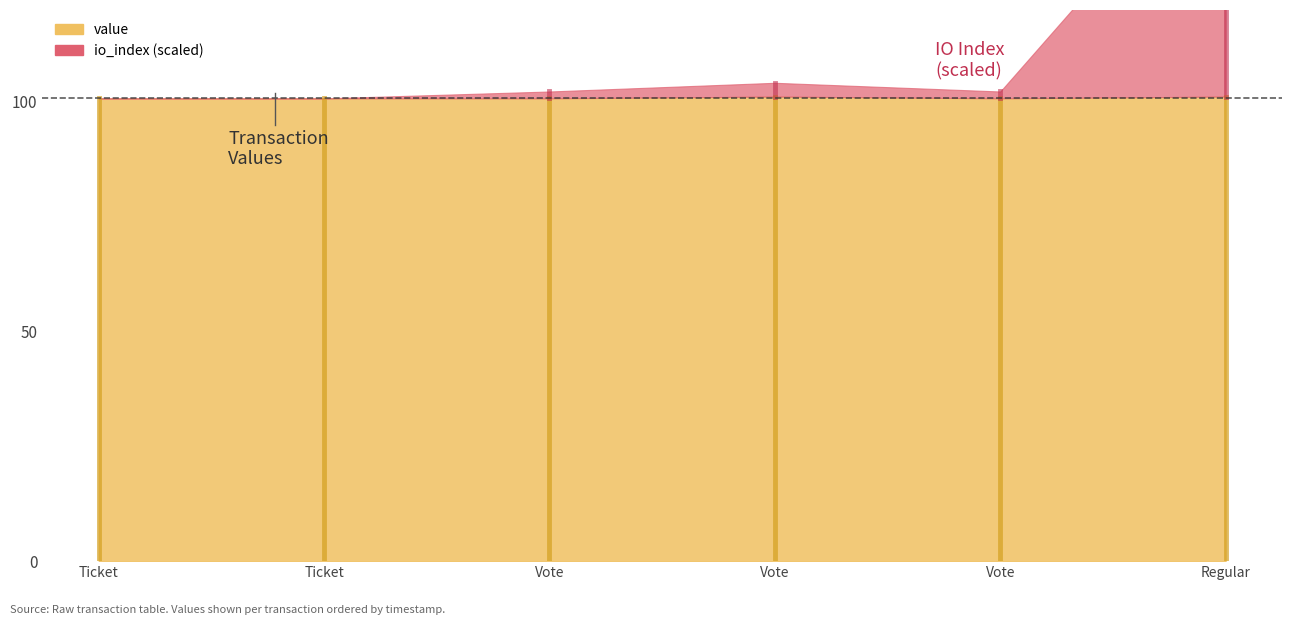

What is the average value of the value series?

100.9